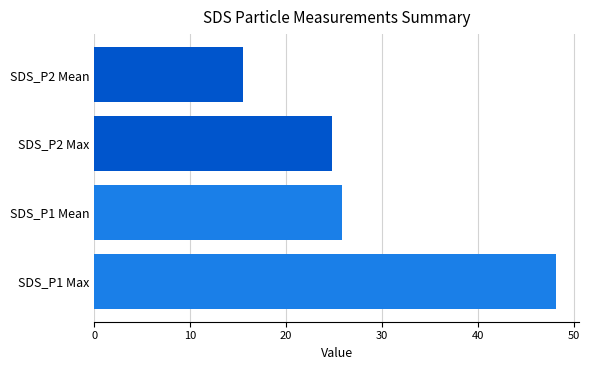

Reading top to bottom, transcribe all the data shown in this chart.

SDS_P2 Mean=15.5	SDS_P2 Max=24.8	SDS_P1 Mean=25.8	SDS_P1 Max=48.2